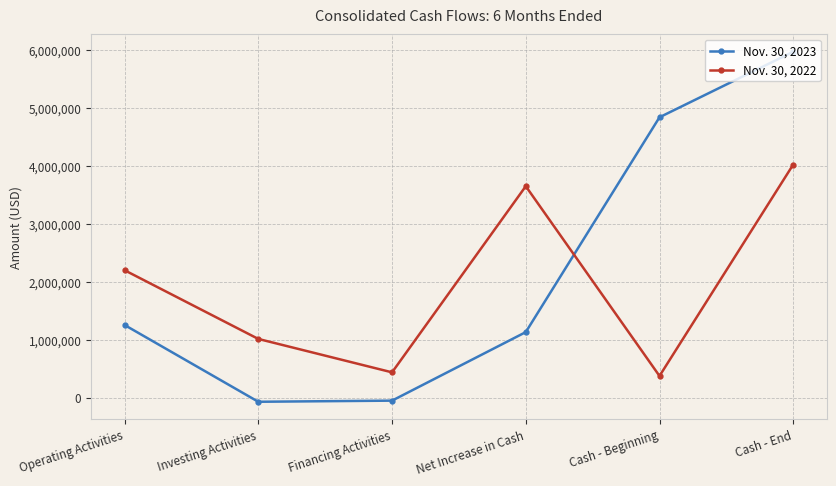

What is the difference between the maximum and minimum values in the Nov. 30, 2022 series?

3644439